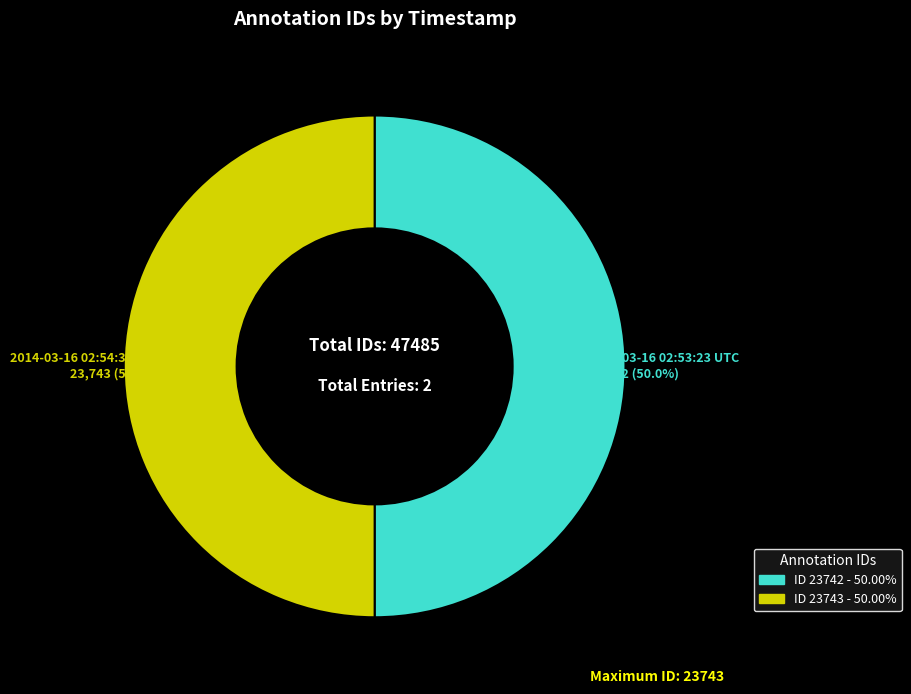

What is the largest slice in the pie chart?

2014-03-16 02:54:38 UTC